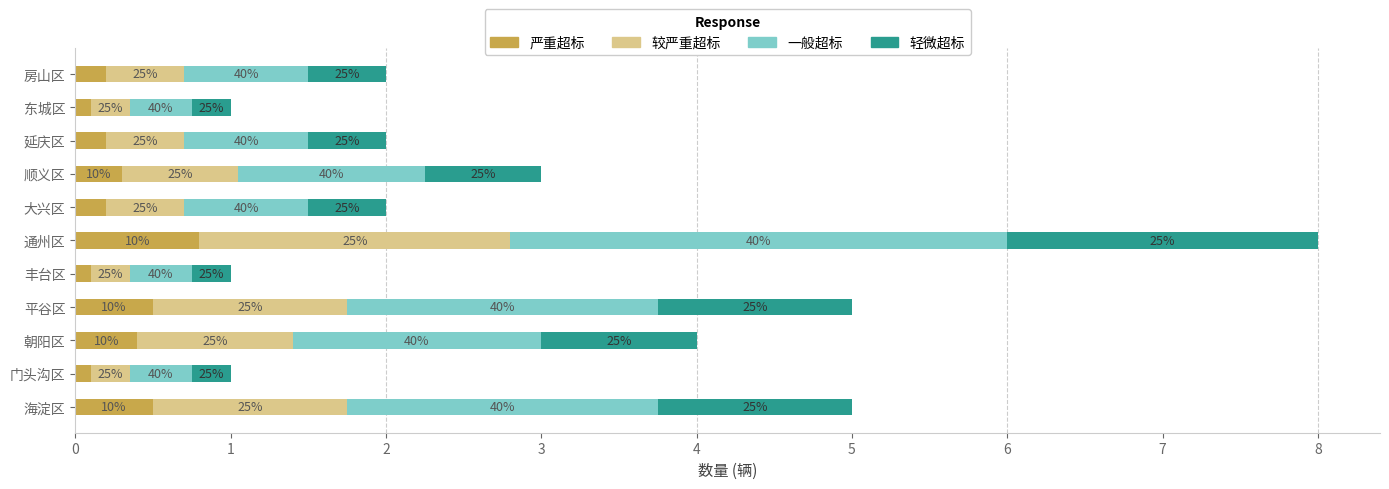

What are all the series names shown in the legend?

严重超标, 较严重超标, 一般超标, 轻微超标